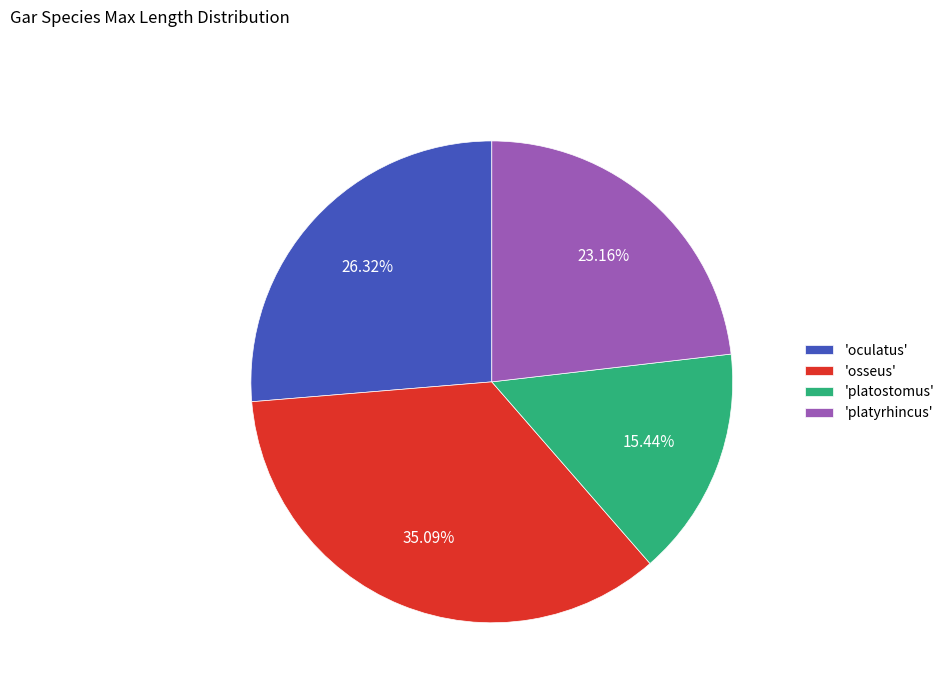

Which category has the smallest portion of the pie?

'platostomus'